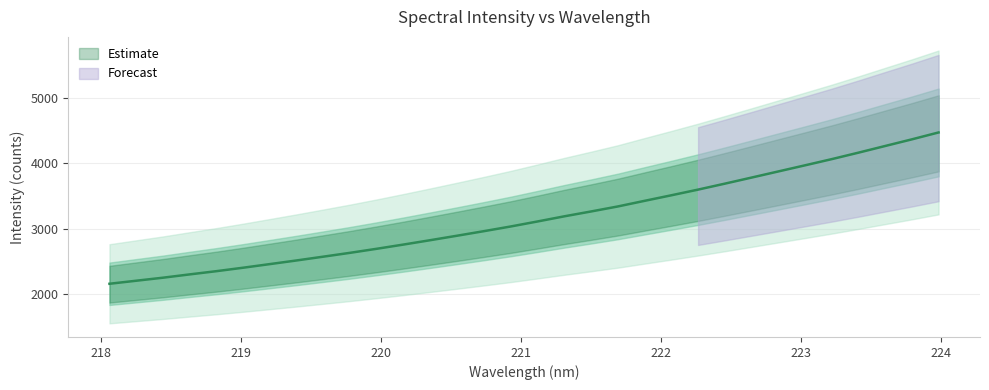

Reading left to right, list all the values displayed in this chart.

2157.6	2204.0	2250.3	2300.9	2350.2	2403.1	2458.4	2514.2	2572.2	2630.8	2692.8	2757.4	2824.0	2892.1	2961.5	3032.8	3109.2	3187.7	3261.8	3338.1	3424.0	3508.7	3595.4	3686.2	3778.9	3872.4	3966.1	4060.6	4159.4	4261.3	4362.7	4468.1